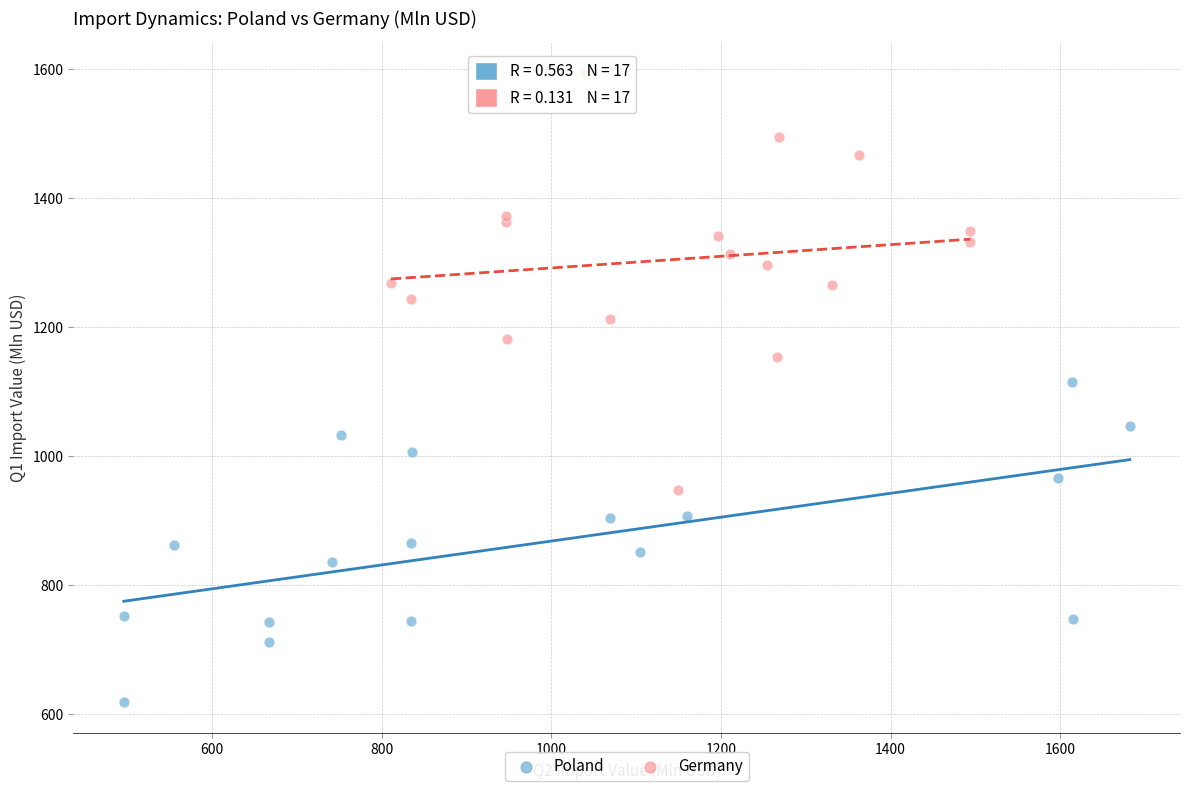

Which series contains the lowest Y value?

Poland